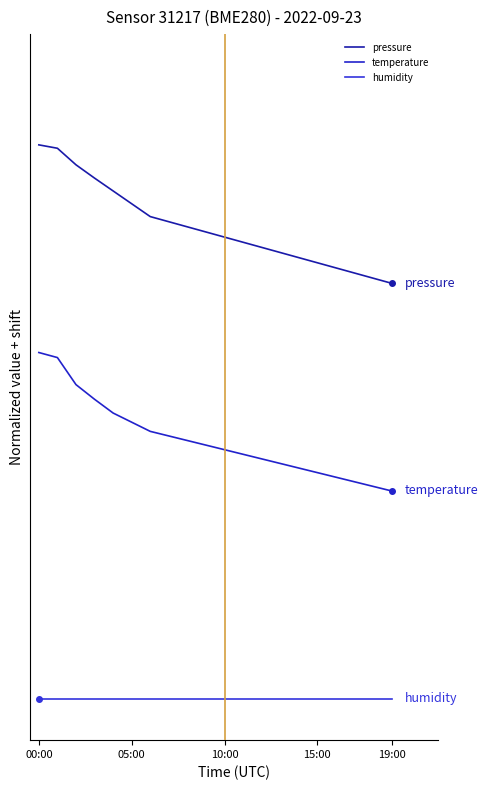

Is this an area chart (filled region under the line)?

No